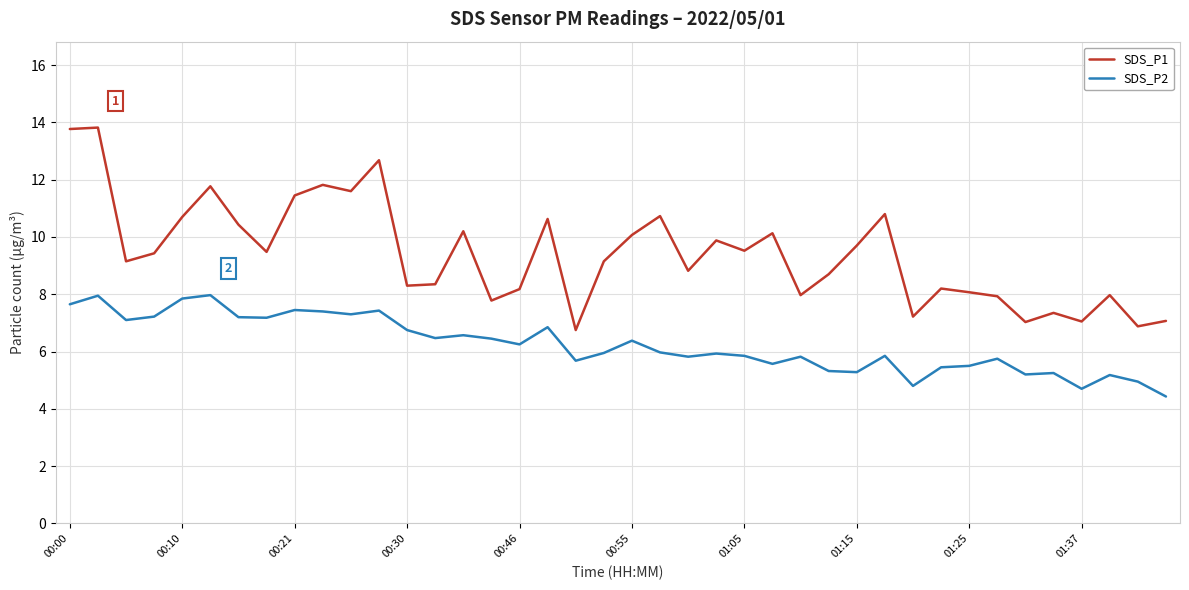

Count the number of categories in the chart.

40